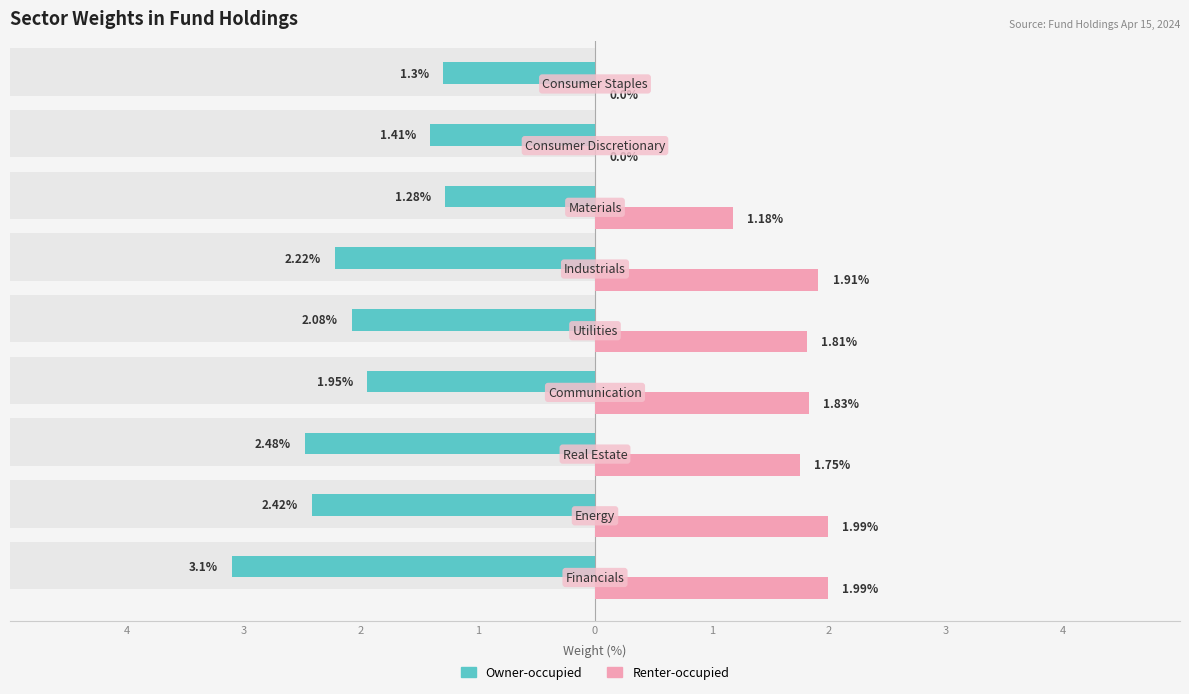

How many distinct data groups are displayed?

2